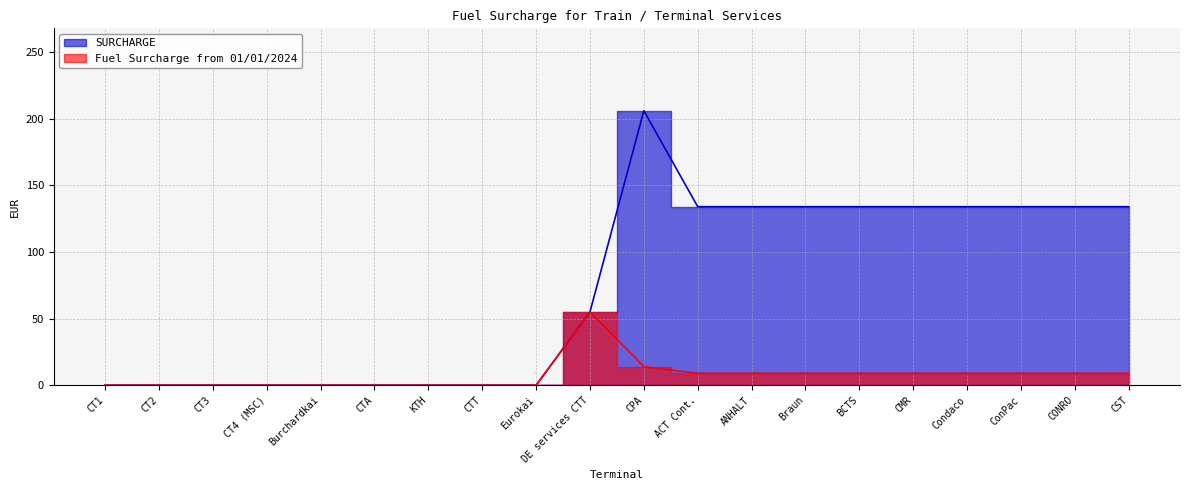

True or false: SURCHARGE and Fuel Surcharge from 01/01/2024 cross at least once.

False